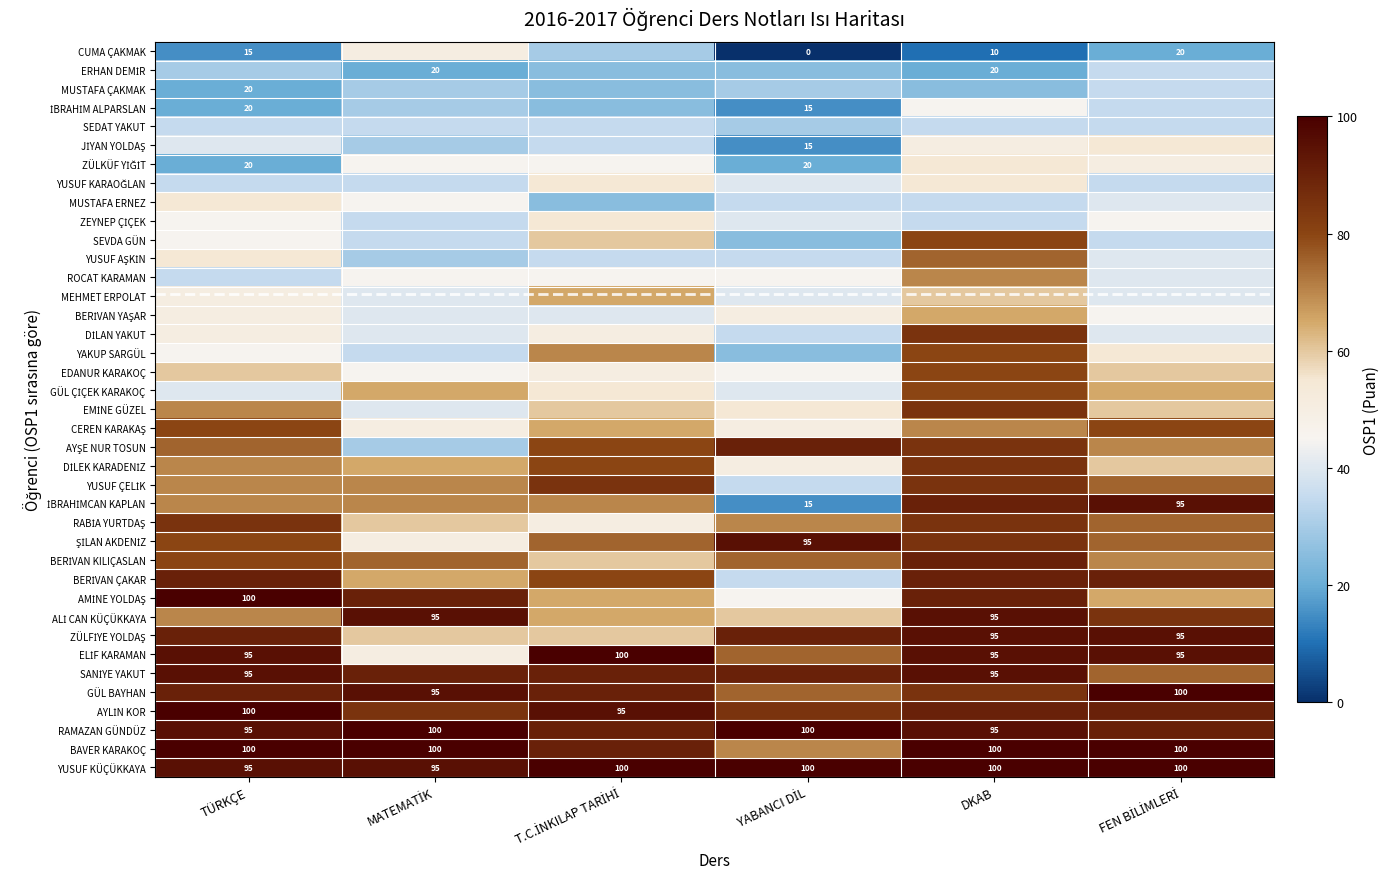

What is the difference between the maximum and minimum values in the SANİYE YAKUT series?

20